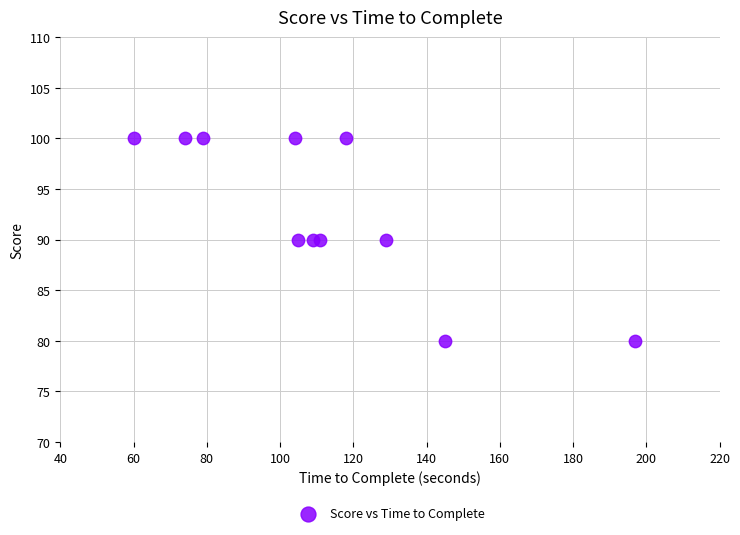

What is the range of Y values (max minus min)?

20